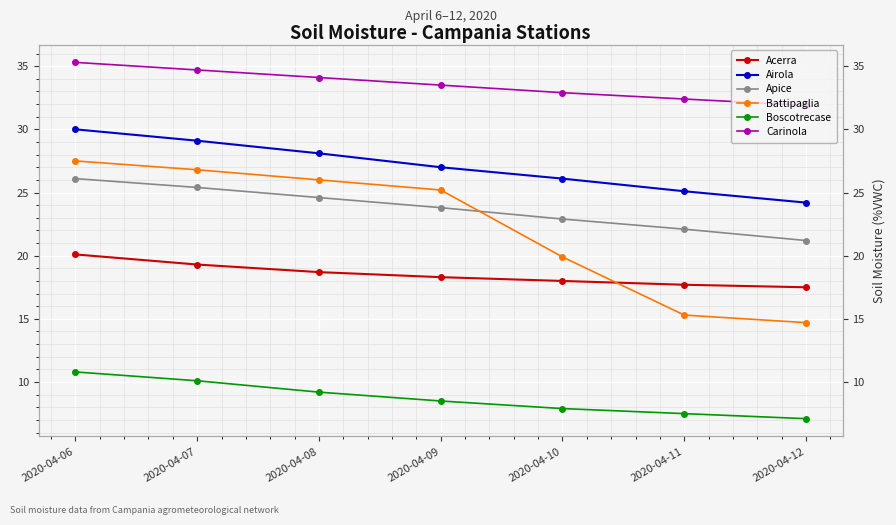

What is the smallest value displayed?

7.1